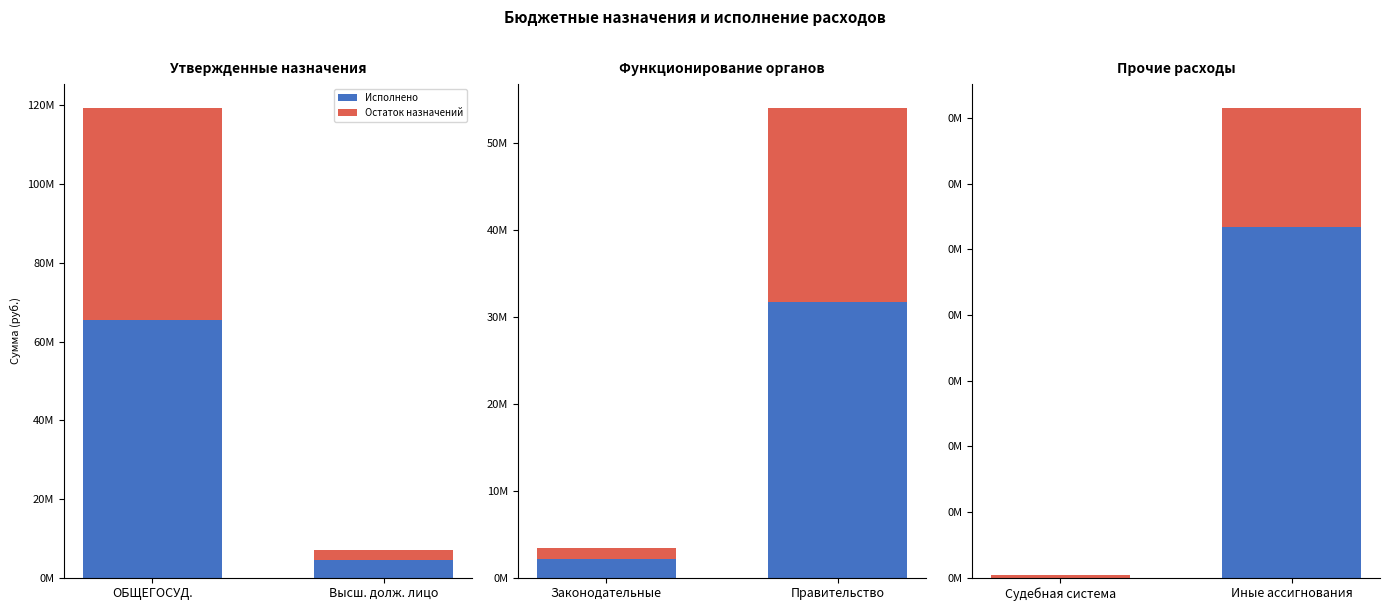

How many bars are there in each group?

2